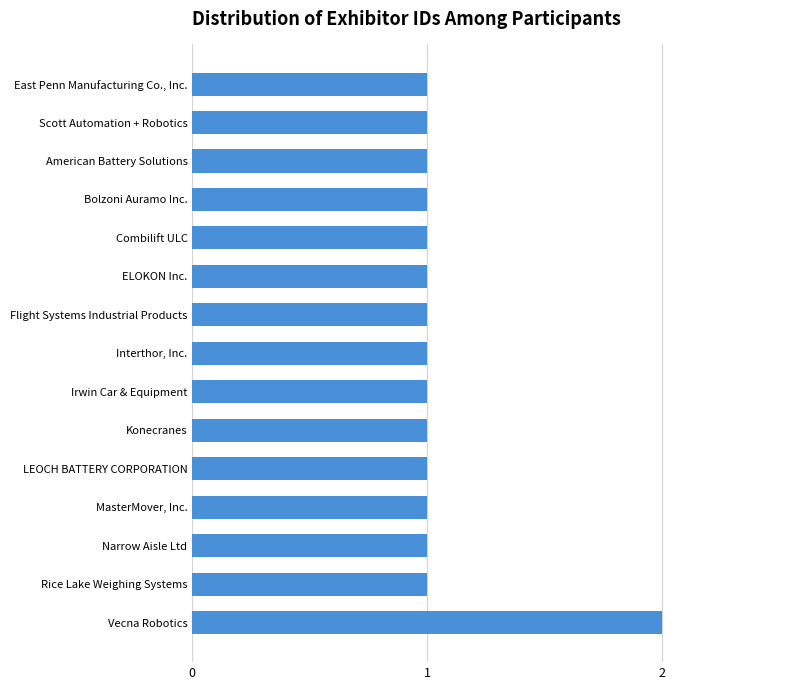

How many values are between 1 and 2?

15